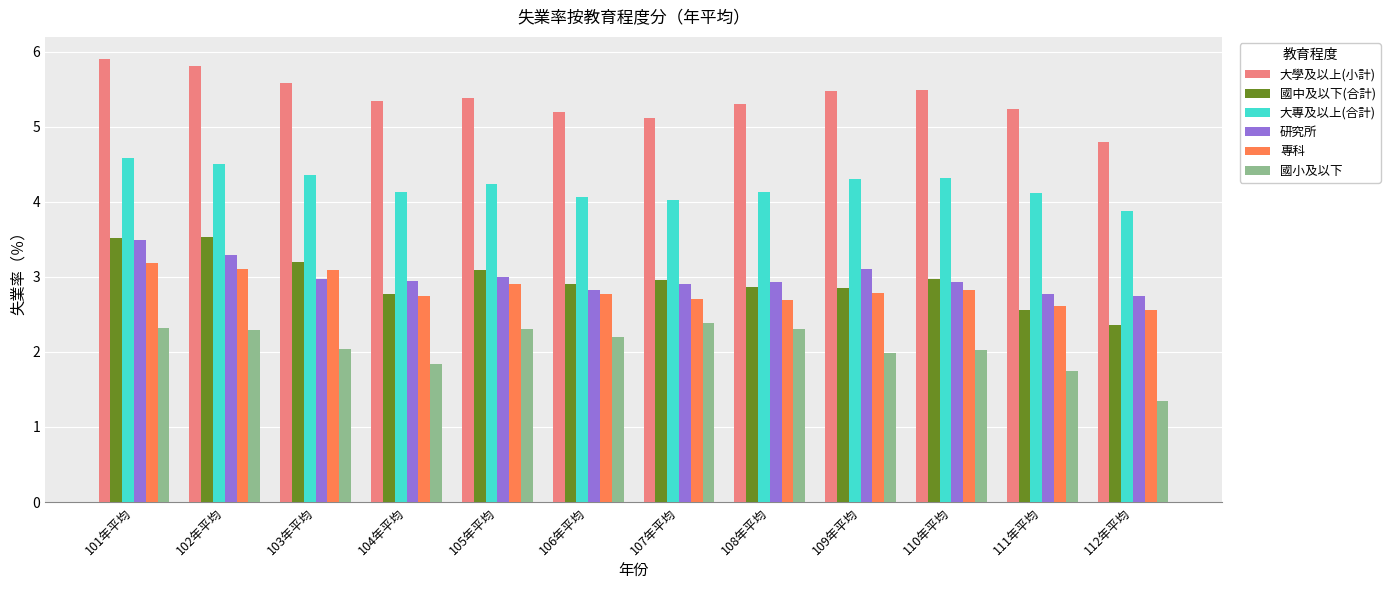

What is the label of the 2nd bar from the right?

111年平均